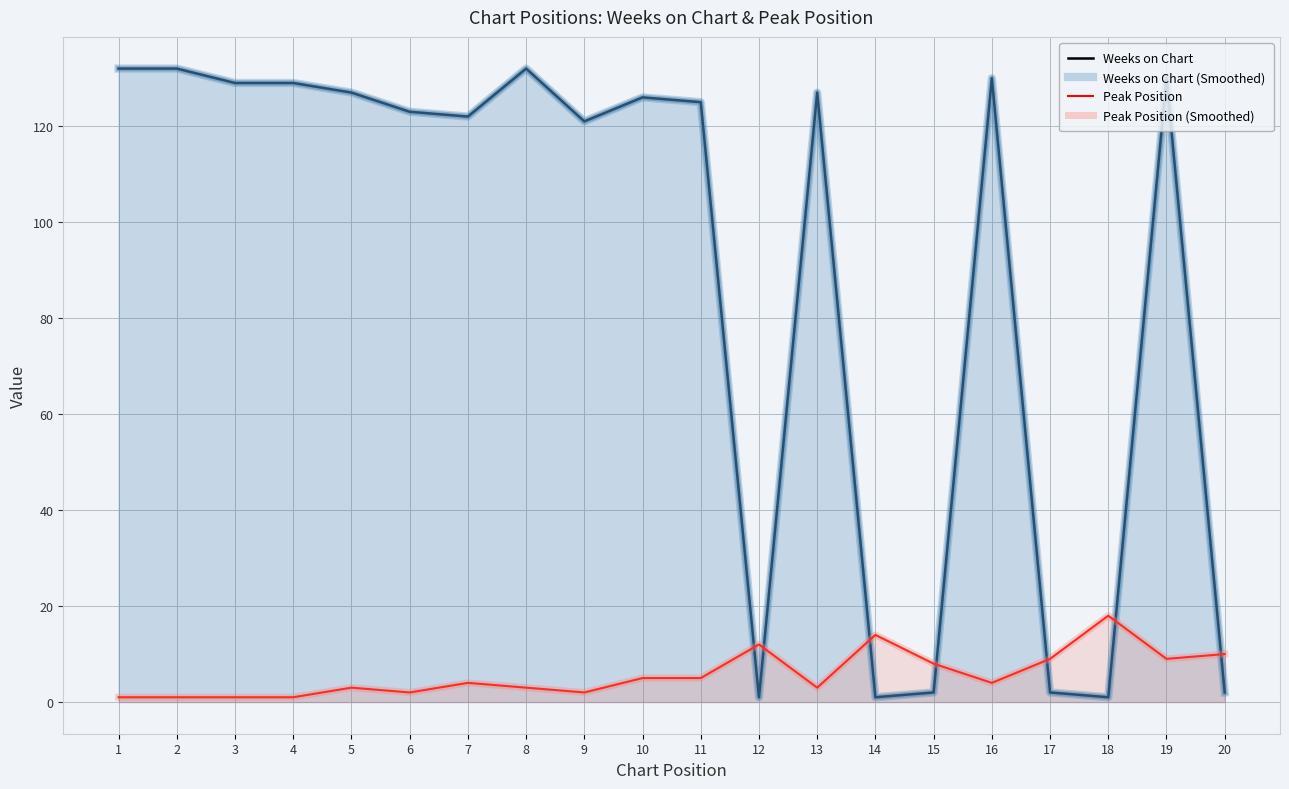

How many values in the Peak Position series exceed 4?

9